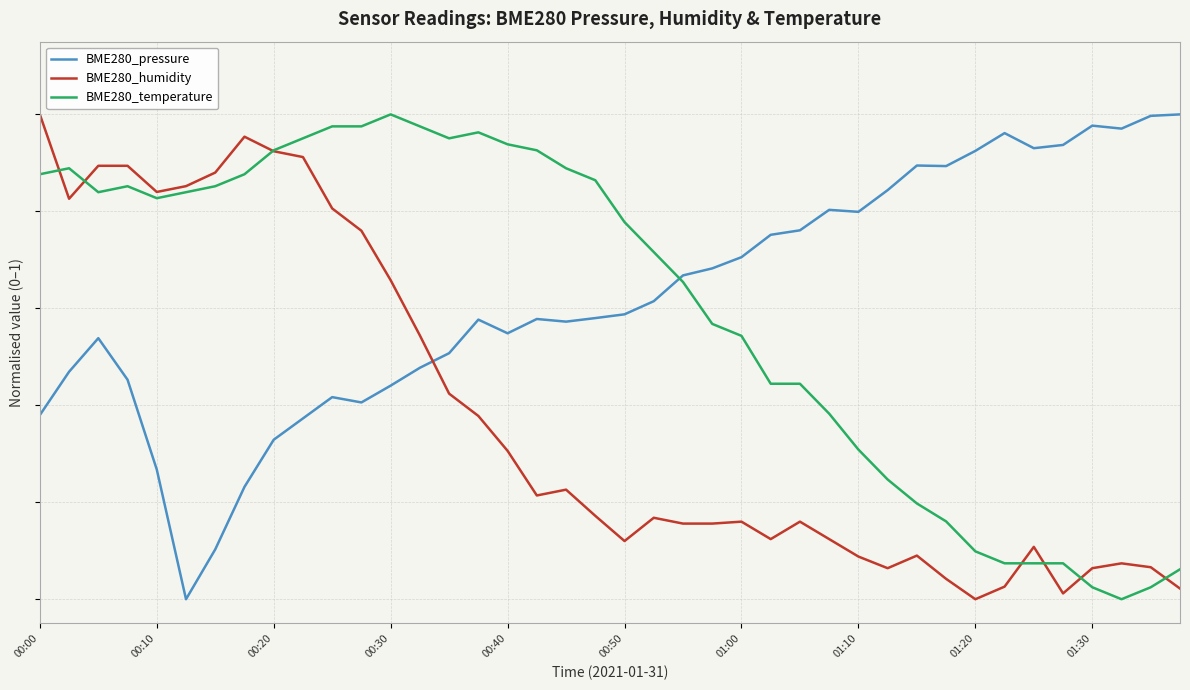

Does the chart display data point markers on the line(s)?

No